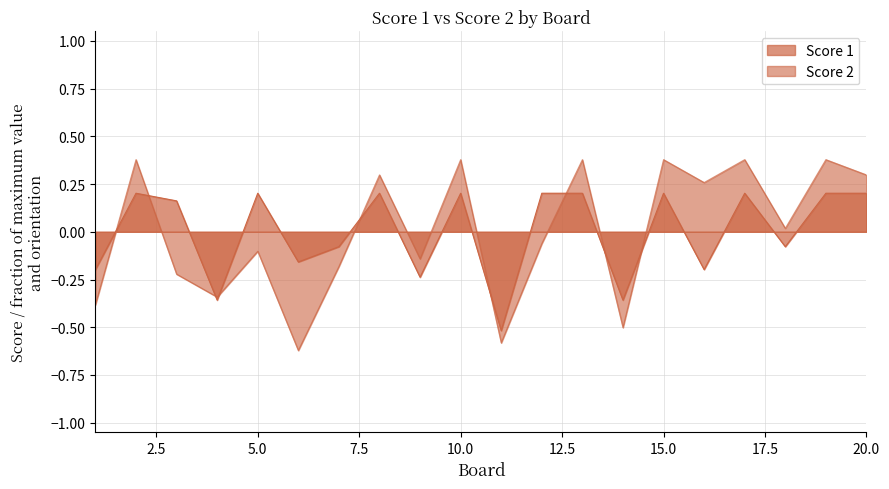

What are all the series names shown in the legend?

Score 1, Score 2